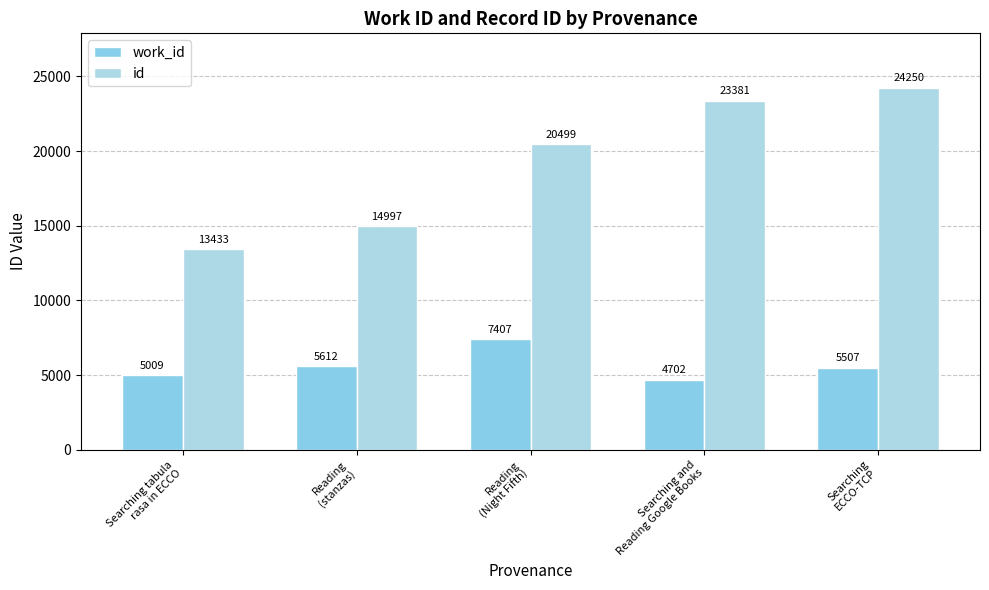

Which series has the largest total across all categories?

id